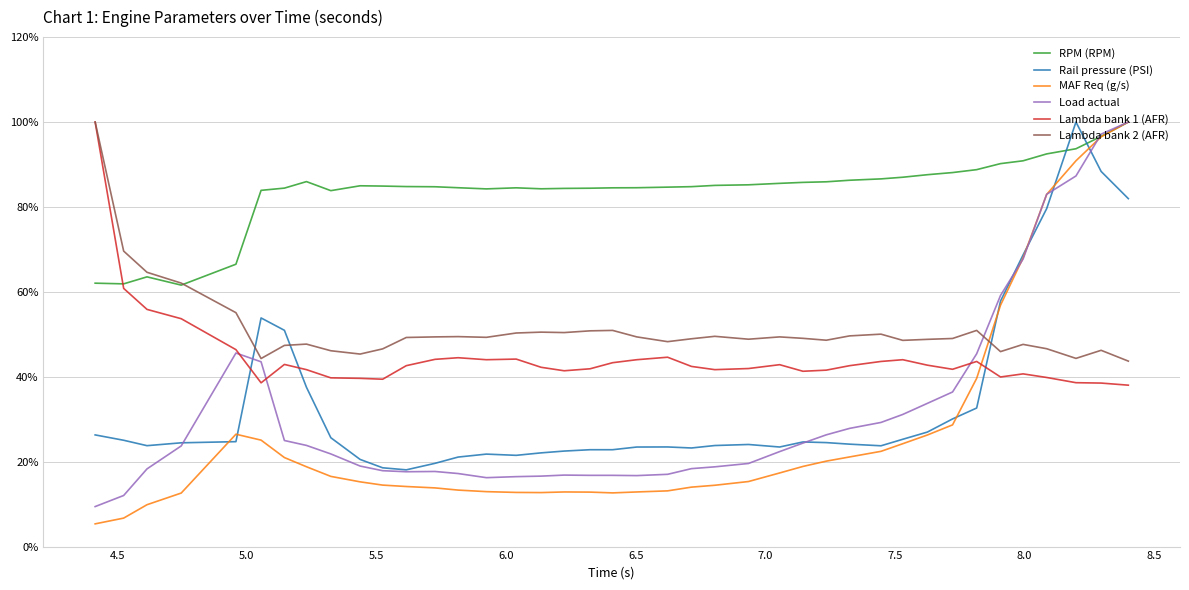

At how many categories does at least one series exceed 35?

40